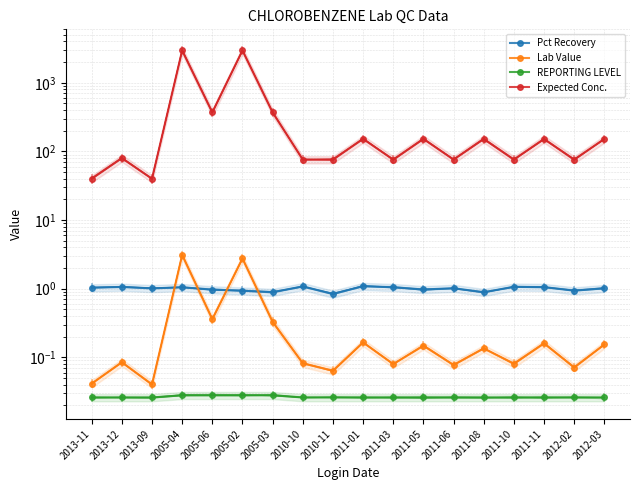

Which has a higher value, 2011-06 or 2013-11?

2013-11